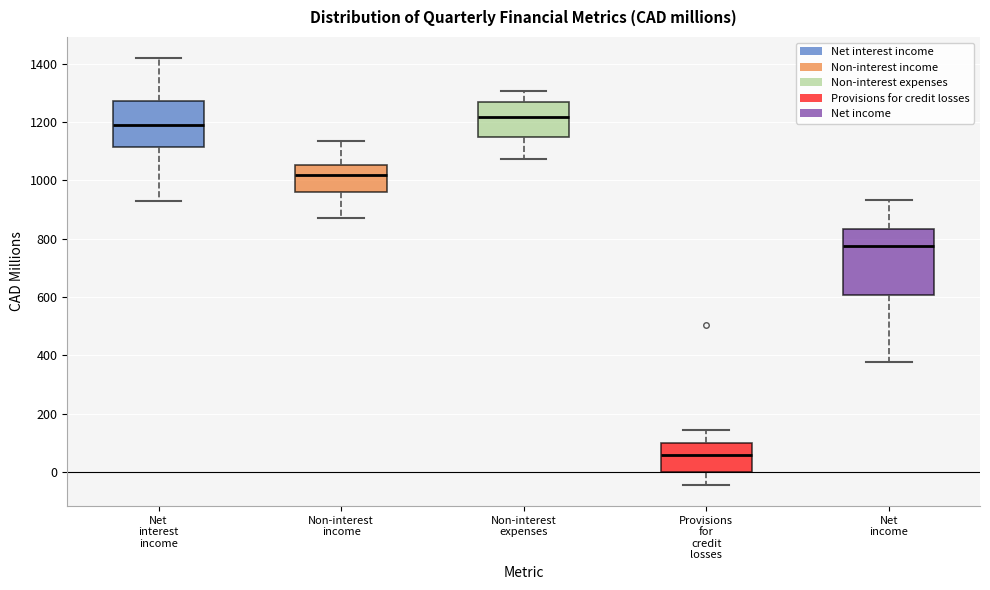

Reading left to right, transcribe this box plot: for each box, give where its median line is, the range the box spans, and where its two whiskers end, as read against the y-axis. The values are not printed on the chart, so give them approximately, as read against the axis.

Net interest income: median 1200, box 1120 to 1280, whiskers 940 to 1420
Non-interest income: median 1020, box 960 to 1060, whiskers 880 to 1140
Non-interest expenses: median 1220, box 1160 to 1260, whiskers 1080 to 1300
Provisions for credit losses: median 60, box 0 to 100, whiskers -40 to 140
Net income: median 780, box 600 to 840, whiskers 380 to 940